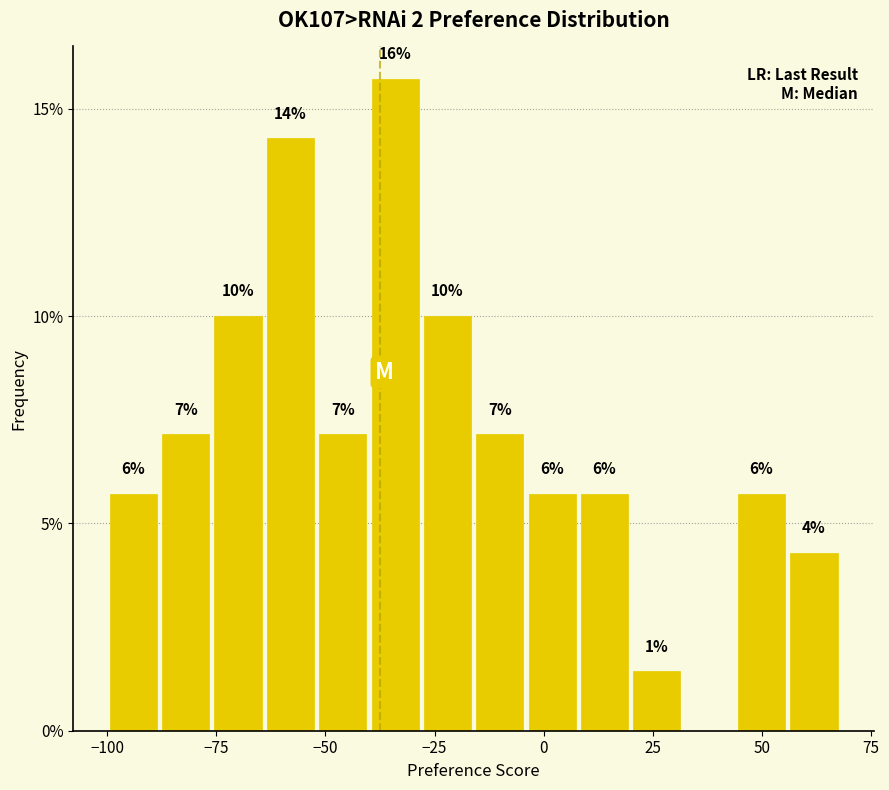

Read against the x-axis, roughly where is the centre of the tallest bar?

-35